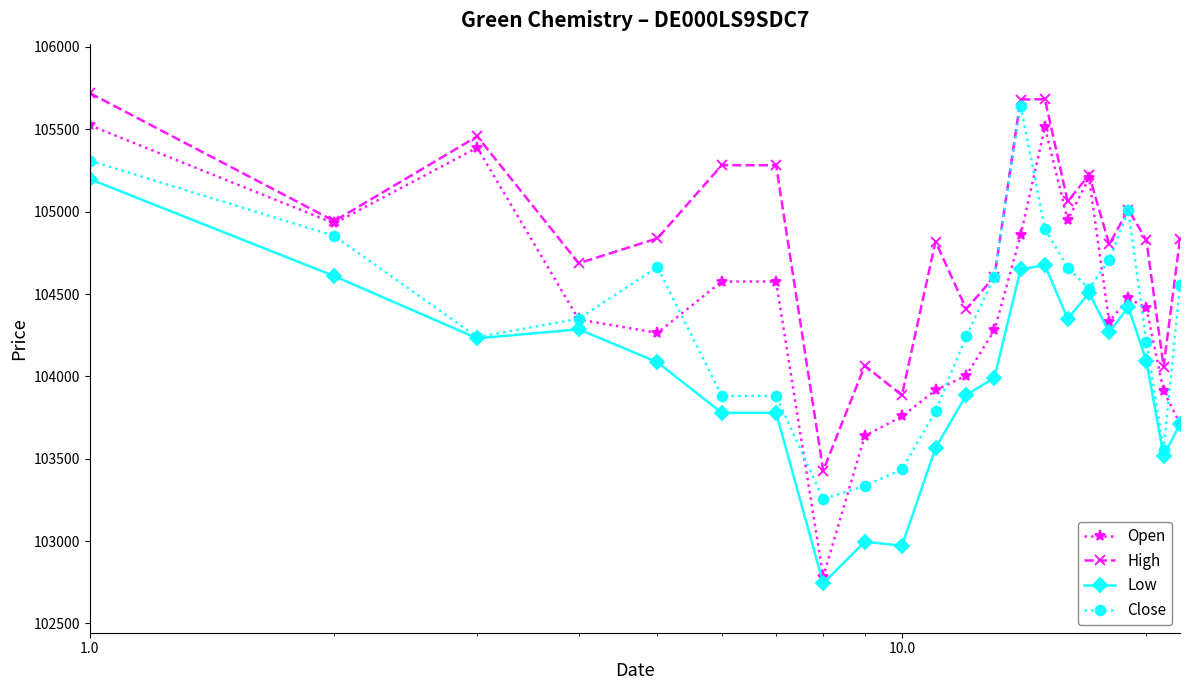

How many data points in Low are less than 104093?

11